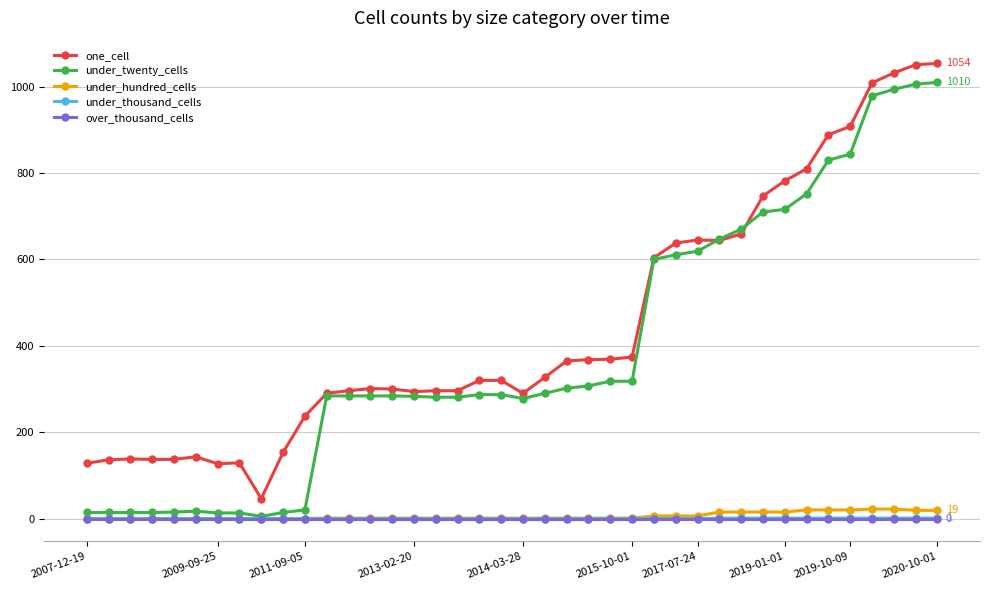

True or false: under_thousand_cells and one_cell intersect in this chart.

False